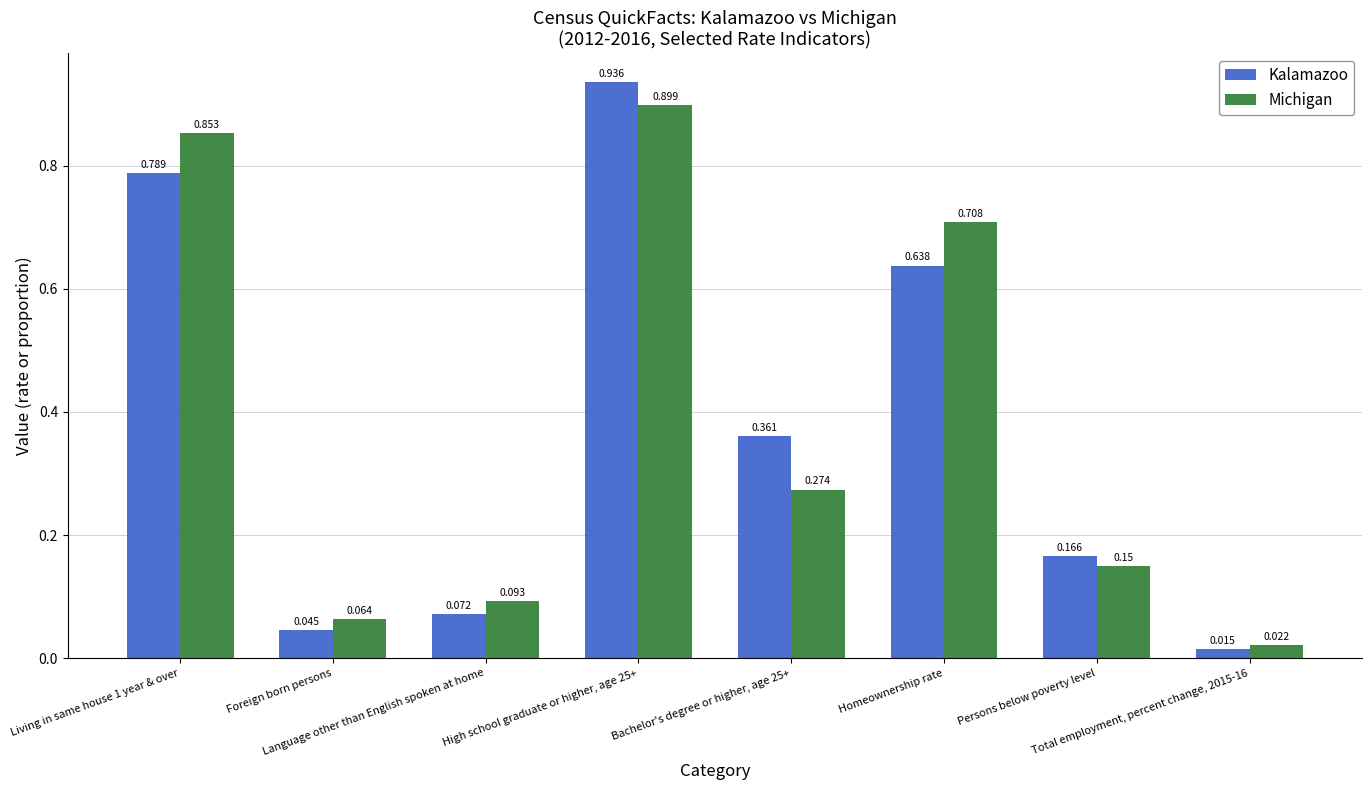

What is the label of the 8th bar from the left?

Total employment, percent change, 2015-16